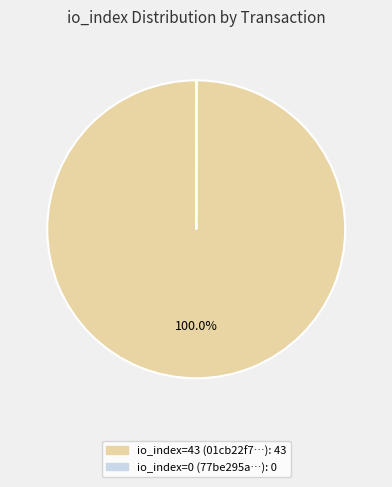

Which category has the biggest portion of the pie?

io_index=43